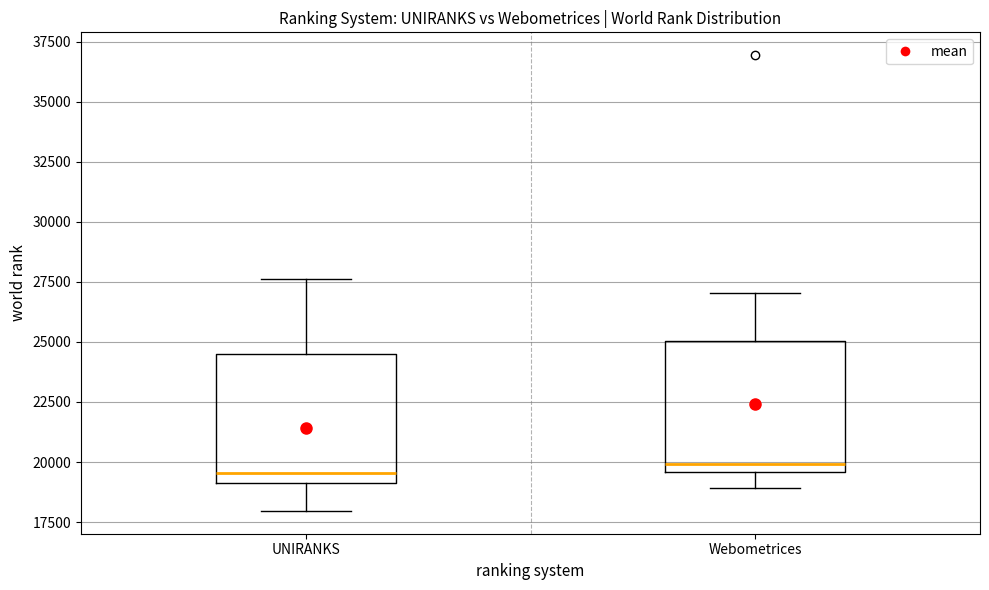

Reading left to right, transcribe this box plot: for each box, give where its median line is, the range the box spans, and where its two whiskers end, as read against the y-axis. The values are not printed on the chart, so give them approximately, as read against the axis.

UNIRANKS: median 19500, box 19000 to 24500, whiskers 18000 to 27500
Webometrices: median 20000, box 19500 to 25000, whiskers 19000 to 27000